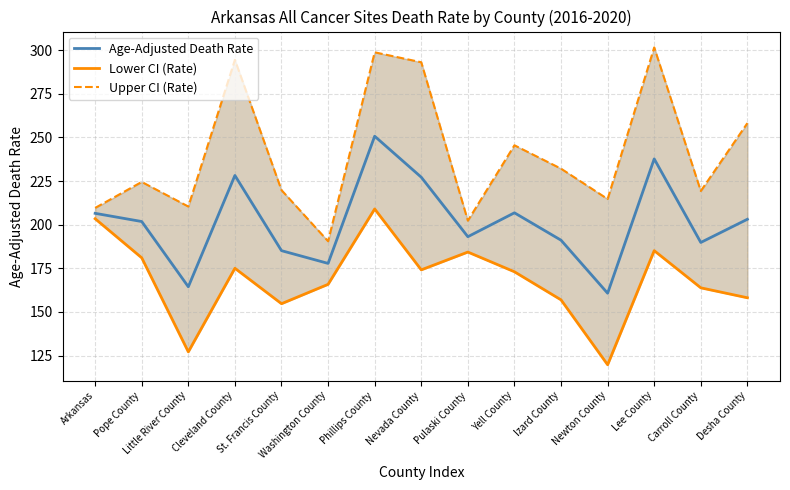

True or false: Upper CI (Rate) and Age-Adjusted Death Rate intersect in this chart.

False